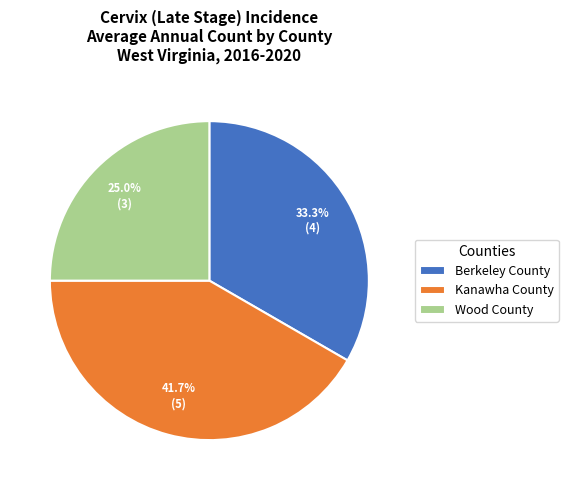

Which has a higher value, Berkeley County or Wood County?

Berkeley County